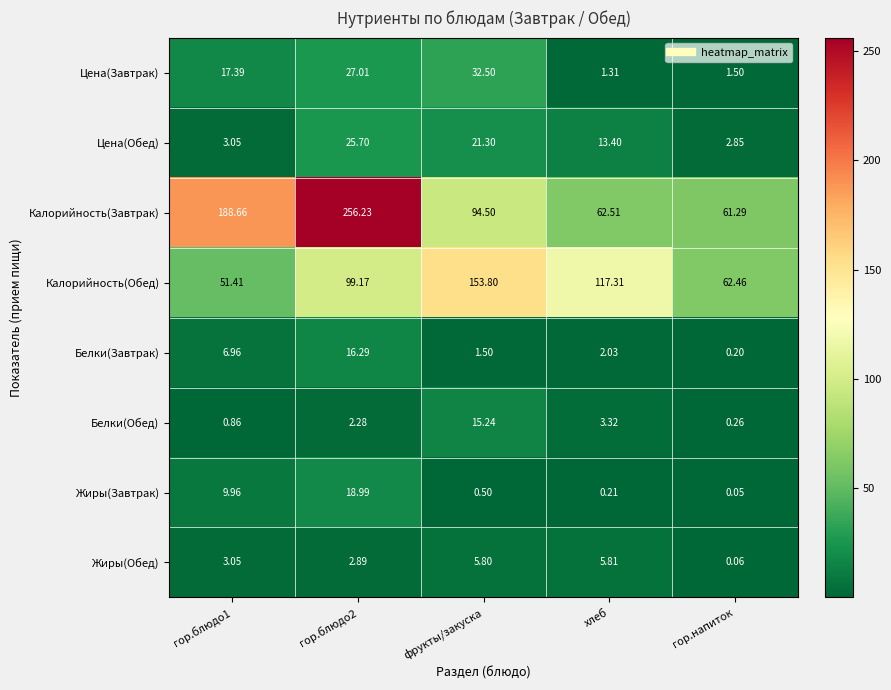

At which category is the sum across all series the highest?

гор.блюдо2